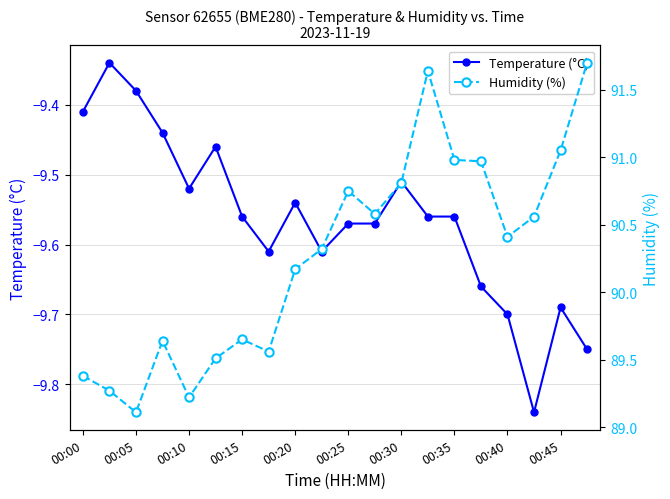

At 00:00, list the series in order from largest to smallest.

Humidity (%), Temperature (°C)